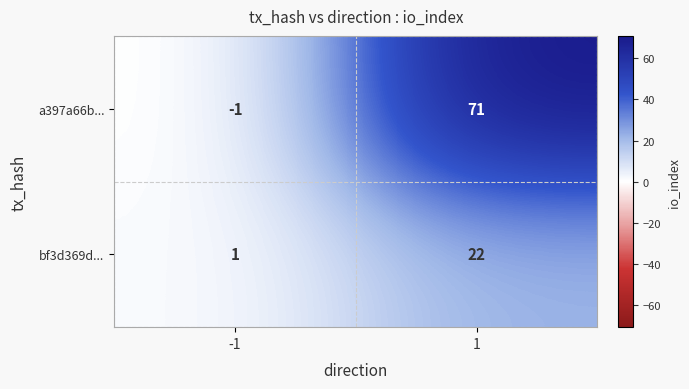

At -1, list the series in order from largest to smallest.

bf3d369d..., a397a66b...